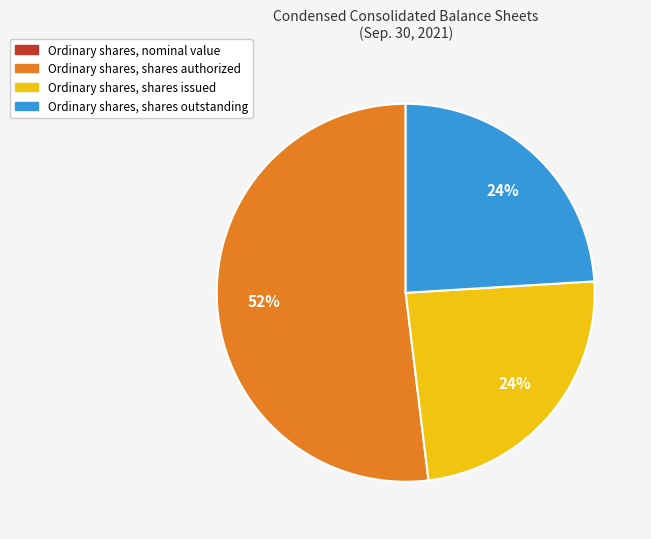

To the nearest percent, what is the difference between the largest and smallest slice percentages?

52%